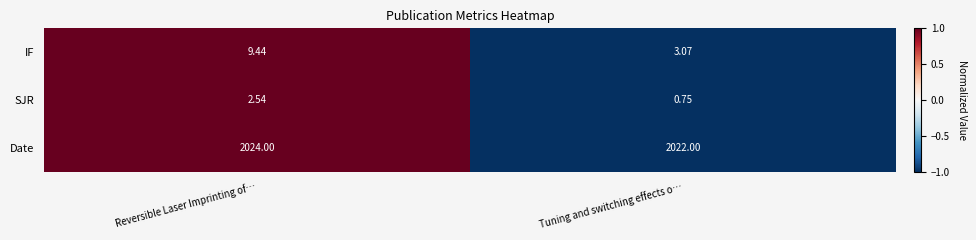

Rank the series by their maximum value, from lowest to highest.

SJR, IF, Date